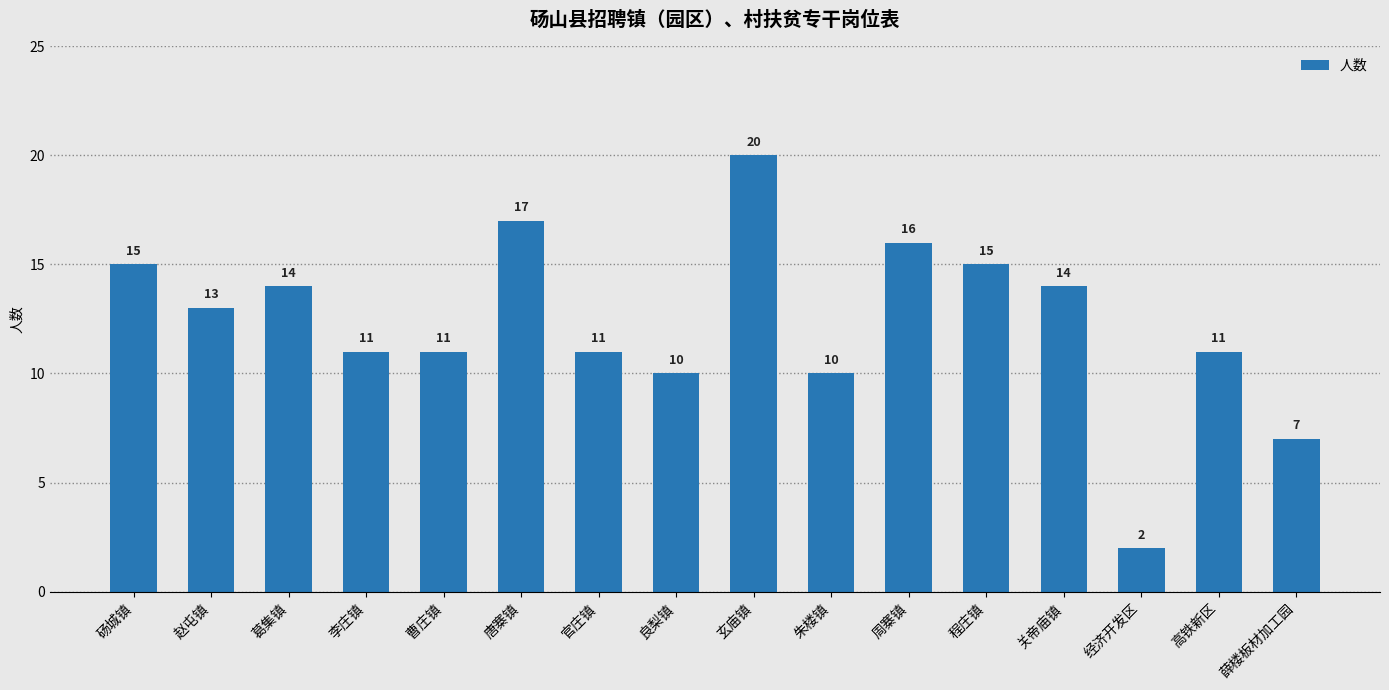

What is the minimum value shown in the chart?

2